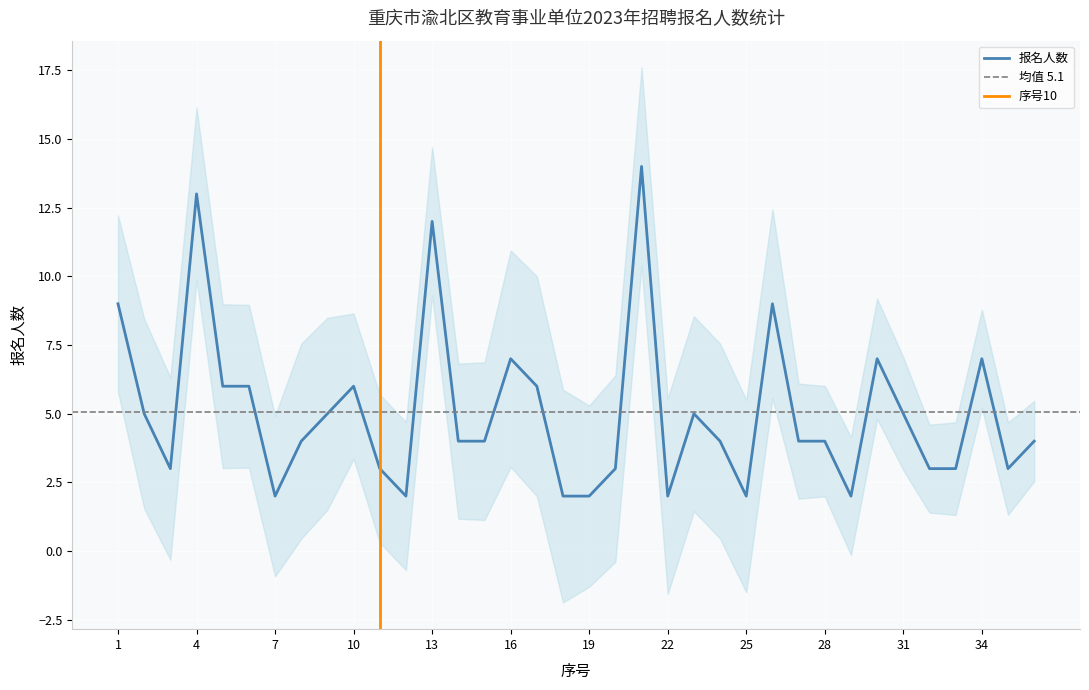

What is the difference between the values at 7 and 23?

3